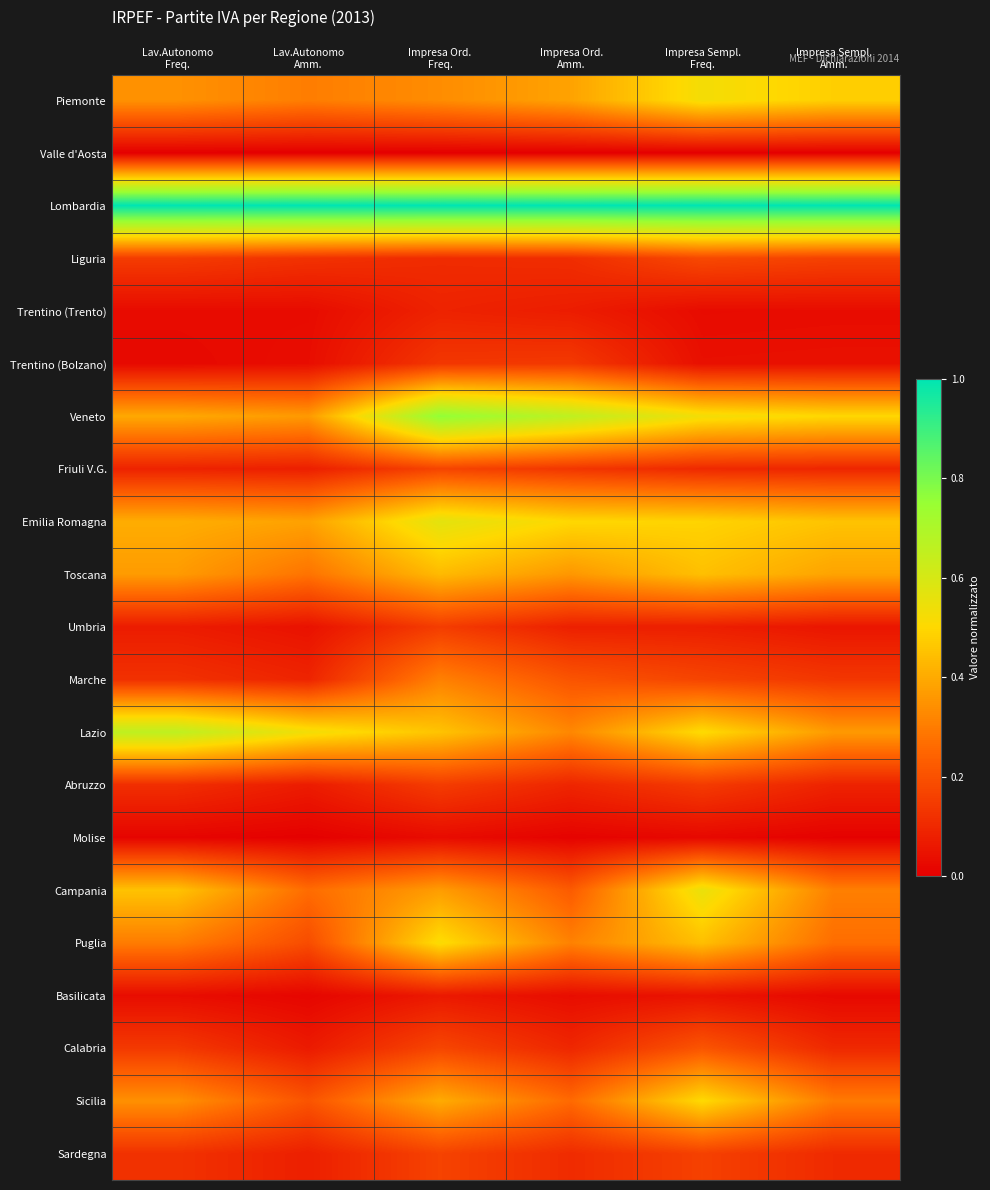

Reading left to right, what are all the values shown in this chart?

Piemonte: Lav.Autonomo
Freq.=0.3	Lav.Autonomo
Amm.=0.3	Impresa Ord.
Freq.=0.3	Impresa Ord.
Amm.=0.4	Impresa Sempl.
Freq.=0.5	Impresa Sempl.
Amm.=0.5
Valle d'Aosta: Lav.Autonomo
Freq.=0.0	Lav.Autonomo
Amm.=0.0	Impresa Ord.
Freq.=0.0	Impresa Ord.
Amm.=0.0	Impresa Sempl.
Freq.=0.0	Impresa Sempl.
Amm.=0.0
Lombardia: Lav.Autonomo
Freq.=1.0	Lav.Autonomo
Amm.=1.0	Impresa Ord.
Freq.=1.0	Impresa Ord.
Amm.=1.0	Impresa Sempl.
Freq.=1.0	Impresa Sempl.
Amm.=1.0
Liguria: Lav.Autonomo
Freq.=0.1	Lav.Autonomo
Amm.=0.1	Impresa Ord.
Freq.=0.1	Impresa Ord.
Amm.=0.1	Impresa Sempl.
Freq.=0.2	Impresa Sempl.
Amm.=0.2
Trentino (Trento): Lav.Autonomo
Freq.=0.0	Lav.Autonomo
Amm.=0.0	Impresa Ord.
Freq.=0.1	Impresa Ord.
Amm.=0.1	Impresa Sempl.
Freq.=0.0	Impresa Sempl.
Amm.=0.0
Trentino (Bolzano): Lav.Autonomo
Freq.=0.0	Lav.Autonomo
Amm.=0.0	Impresa Ord.
Freq.=0.1	Impresa Ord.
Amm.=0.1	Impresa Sempl.
Freq.=0.0	Impresa Sempl.
Amm.=0.0
Veneto: Lav.Autonomo
Freq.=0.4	Lav.Autonomo
Amm.=0.4	Impresa Ord.
Freq.=0.8	Impresa Ord.
Amm.=0.7	Impresa Sempl.
Freq.=0.5	Impresa Sempl.
Amm.=0.5
Friuli V.G.: Lav.Autonomo
Freq.=0.1	Lav.Autonomo
Amm.=0.1	Impresa Ord.
Freq.=0.2	Impresa Ord.
Amm.=0.1	Impresa Sempl.
Freq.=0.1	Impresa Sempl.
Amm.=0.1
Emilia Romagna: Lav.Autonomo
Freq.=0.4	Lav.Autonomo
Amm.=0.4	Impresa Ord.
Freq.=0.6	Impresa Ord.
Amm.=0.5	Impresa Sempl.
Freq.=0.5	Impresa Sempl.
Amm.=0.5
Toscana: Lav.Autonomo
Freq.=0.4	Lav.Autonomo
Amm.=0.3	Impresa Ord.
Freq.=0.4	Impresa Ord.
Amm.=0.4	Impresa Sempl.
Freq.=0.4	Impresa Sempl.
Amm.=0.4
Umbria: Lav.Autonomo
Freq.=0.1	Lav.Autonomo
Amm.=0.0	Impresa Ord.
Freq.=0.2	Impresa Ord.
Amm.=0.1	Impresa Sempl.
Freq.=0.1	Impresa Sempl.
Amm.=0.1
Marche: Lav.Autonomo
Freq.=0.1	Lav.Autonomo
Amm.=0.1	Impresa Ord.
Freq.=0.3	Impresa Ord.
Amm.=0.2	Impresa Sempl.
Freq.=0.2	Impresa Sempl.
Amm.=0.1
Lazio: Lav.Autonomo
Freq.=0.7	Lav.Autonomo
Amm.=0.5	Impresa Ord.
Freq.=0.5	Impresa Ord.
Amm.=0.3	Impresa Sempl.
Freq.=0.5	Impresa Sempl.
Amm.=0.4
Abruzzo: Lav.Autonomo
Freq.=0.1	Lav.Autonomo
Amm.=0.1	Impresa Ord.
Freq.=0.1	Impresa Ord.
Amm.=0.1	Impresa Sempl.
Freq.=0.1	Impresa Sempl.
Amm.=0.1
Molise: Lav.Autonomo
Freq.=0.0	Lav.Autonomo
Amm.=0.0	Impresa Ord.
Freq.=0.0	Impresa Ord.
Amm.=0.0	Impresa Sempl.
Freq.=0.0	Impresa Sempl.
Amm.=0.0
Campania: Lav.Autonomo
Freq.=0.5	Lav.Autonomo
Amm.=0.3	Impresa Ord.
Freq.=0.4	Impresa Ord.
Amm.=0.2	Impresa Sempl.
Freq.=0.6	Impresa Sempl.
Amm.=0.3
Puglia: Lav.Autonomo
Freq.=0.3	Lav.Autonomo
Amm.=0.2	Impresa Ord.
Freq.=0.5	Impresa Ord.
Amm.=0.3	Impresa Sempl.
Freq.=0.4	Impresa Sempl.
Amm.=0.3
Basilicata: Lav.Autonomo
Freq.=0.0	Lav.Autonomo
Amm.=0.0	Impresa Ord.
Freq.=0.1	Impresa Ord.
Amm.=0.0	Impresa Sempl.
Freq.=0.0	Impresa Sempl.
Amm.=0.0
Calabria: Lav.Autonomo
Freq.=0.1	Lav.Autonomo
Amm.=0.1	Impresa Ord.
Freq.=0.2	Impresa Ord.
Amm.=0.1	Impresa Sempl.
Freq.=0.2	Impresa Sempl.
Amm.=0.1
Sicilia: Lav.Autonomo
Freq.=0.3	Lav.Autonomo
Amm.=0.2	Impresa Ord.
Freq.=0.4	Impresa Ord.
Amm.=0.3	Impresa Sempl.
Freq.=0.5	Impresa Sempl.
Amm.=0.3
Sardegna: Lav.Autonomo
Freq.=0.1	Lav.Autonomo
Amm.=0.1	Impresa Ord.
Freq.=0.2	Impresa Ord.
Amm.=0.1	Impresa Sempl.
Freq.=0.2	Impresa Sempl.
Amm.=0.1